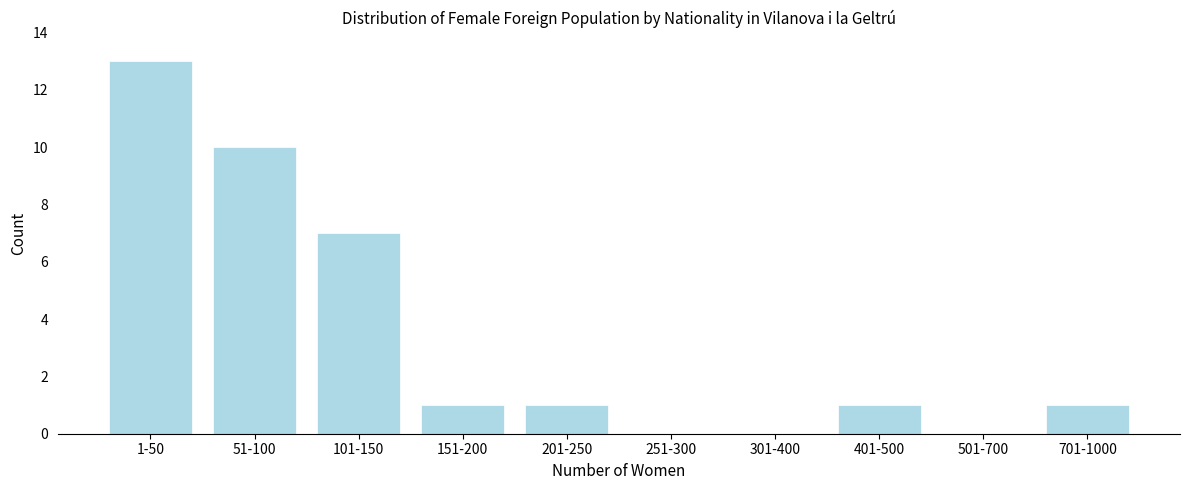

Reading left to right, list all the values displayed in this chart.

1-50=13	51-100=10	101-150=7	151-200=1	201-250=1	251-300=0	301-400=0	401-500=1	501-700=0	701-1000=1